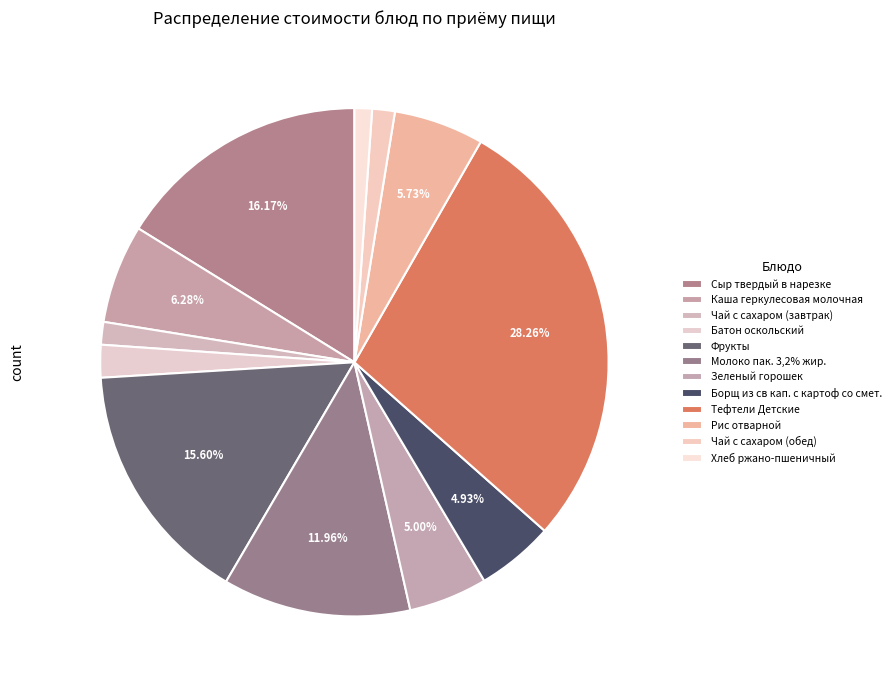

Is it true that Чай с сахаром (завтрак) is 1% of the pie?

True